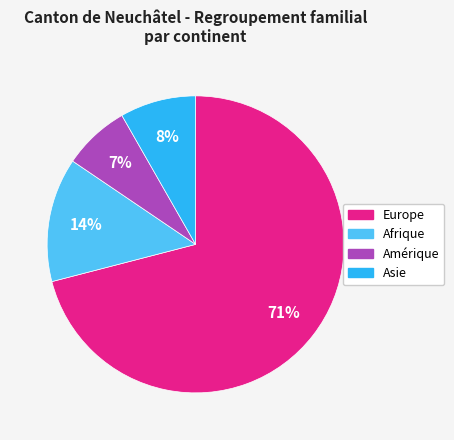

To the nearest percent, what is the difference between the largest and smallest slice percentages?

64%